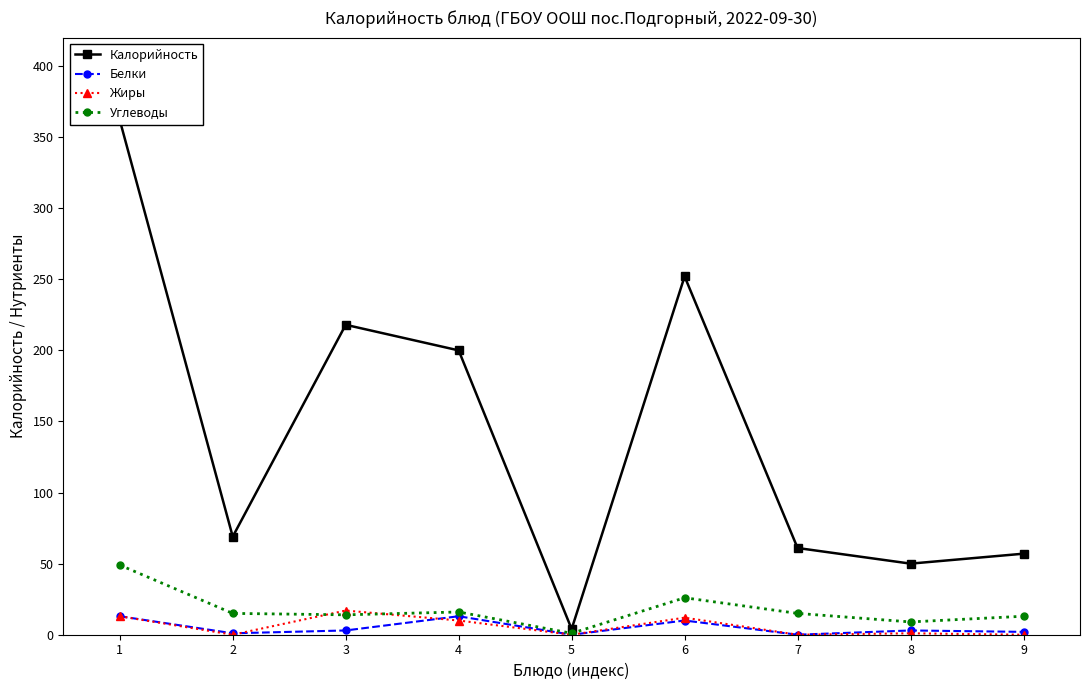

Read the Калорийность value at 2.

69